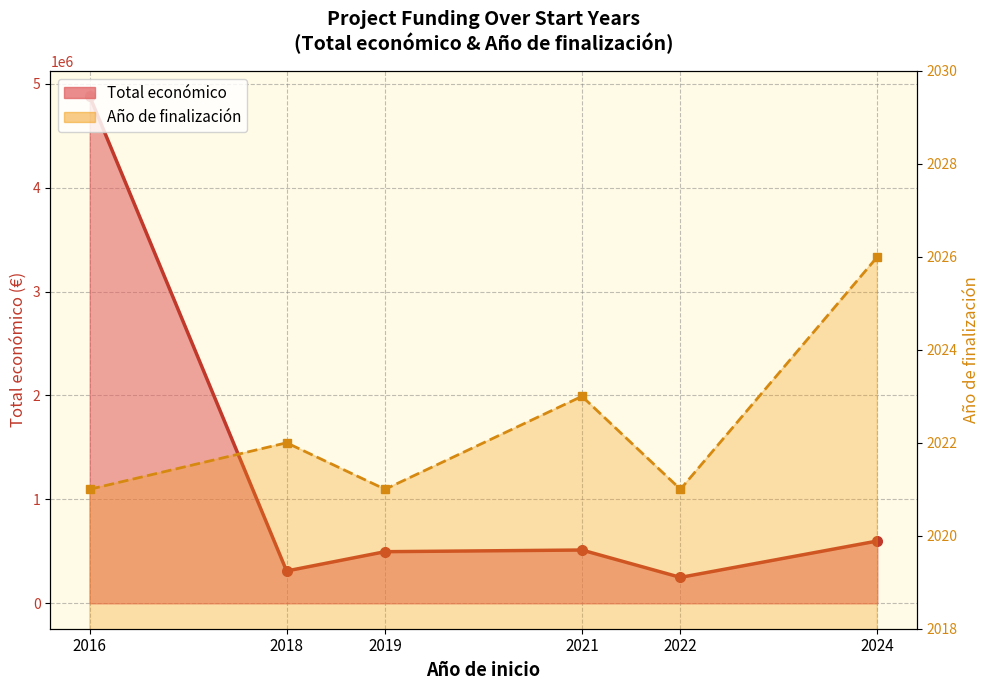

At which category is the sum across all series the highest?

2016